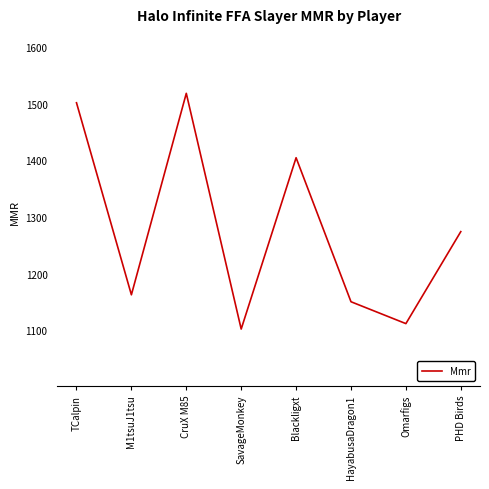

What value does the data have at CruX M85?

1518.1